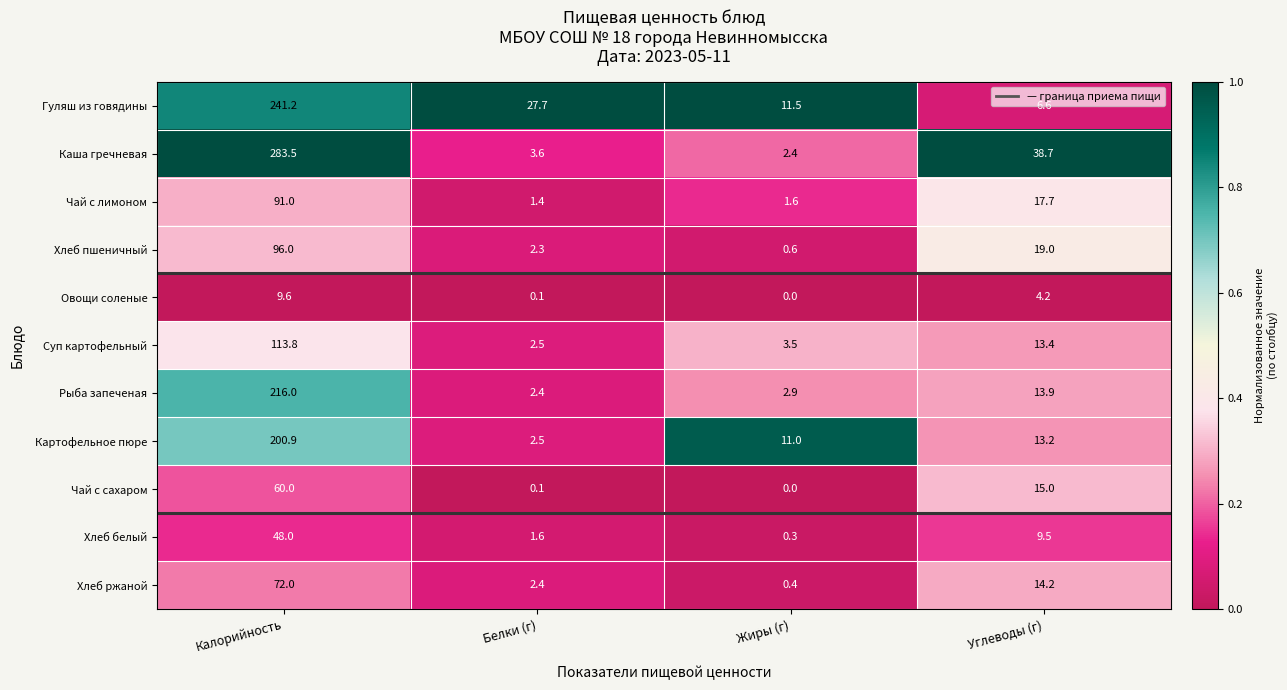

Rank the series by their maximum value, from highest to lowest.

Каша гречневая, Гуляш из говядины, Рыба запеченая, Картофельное пюре, Суп картофельный, Хлеб пшеничный, Чай с лимоном, Хлеб ржаной, Чай с сахаром, Хлеб белый, Овощи соленые